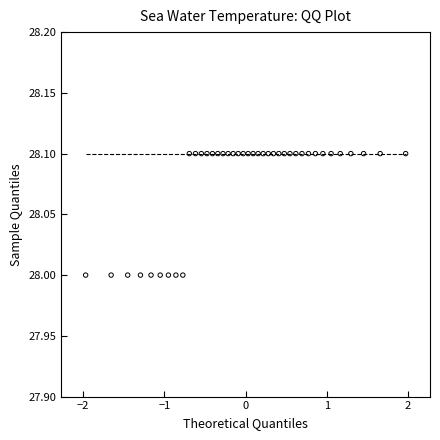

What is the range of X values (max minus min)?

3.9